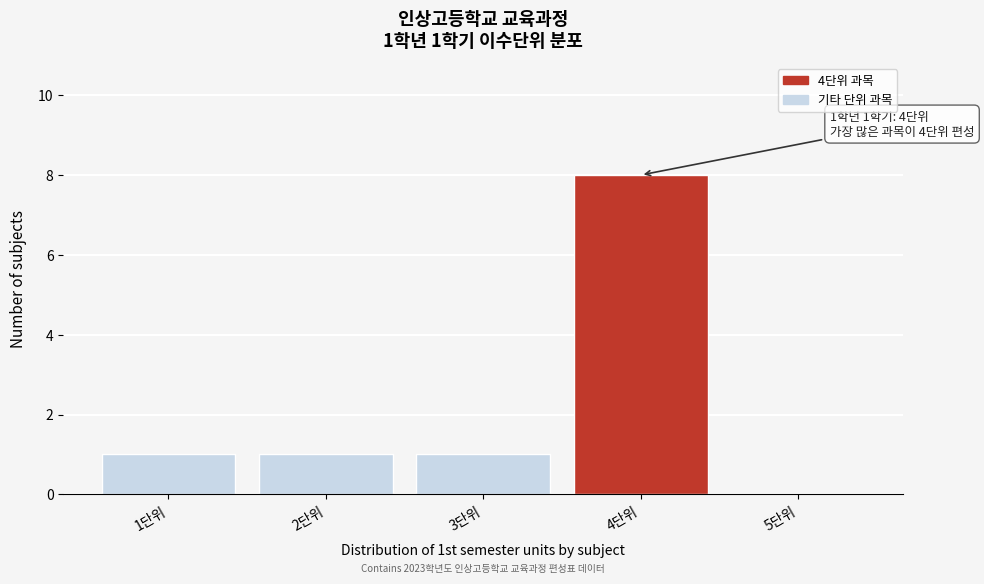

Reading left to right, list all the values displayed in this chart.

1단위=1	2단위=1	3단위=1	4단위=8	5단위=0